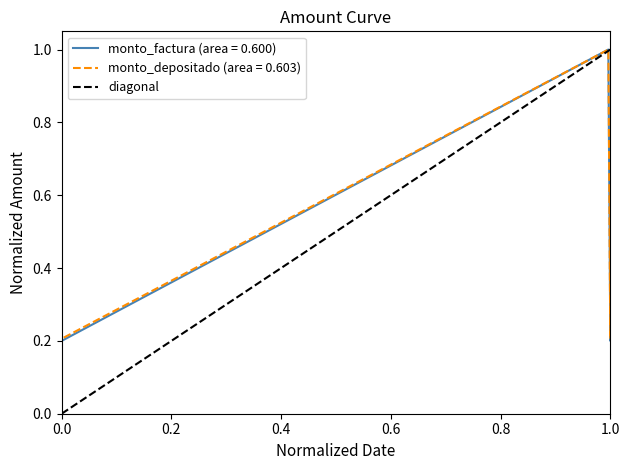

True or false: the data shows 0 at 0.0.

True